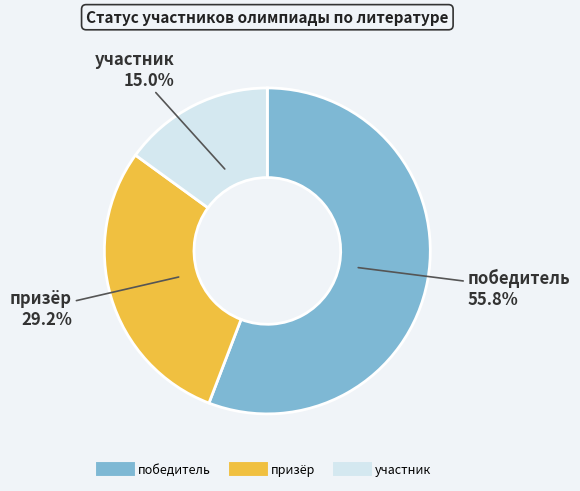

What is the majority slice?

победитель